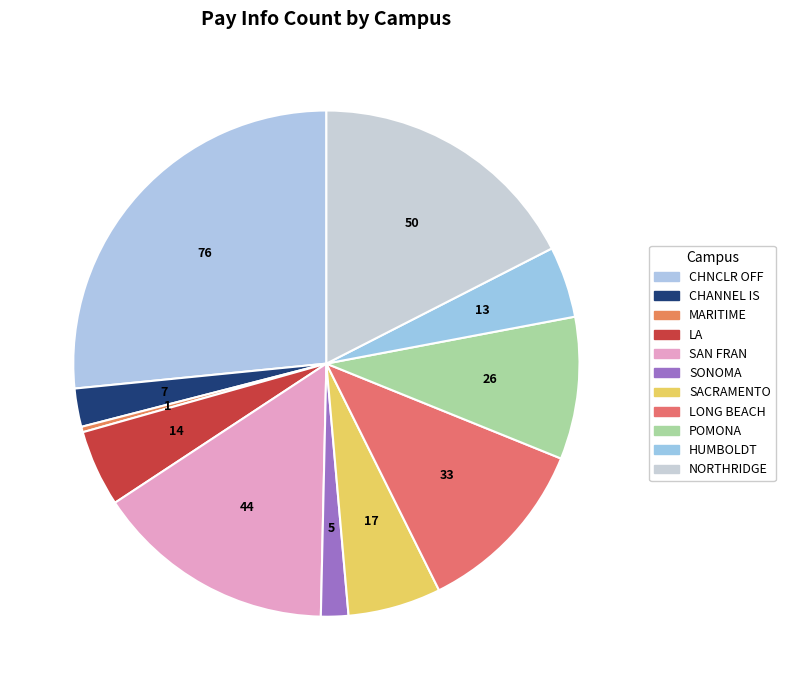

Which has a higher value, POMONA or SACRAMENTO?

POMONA